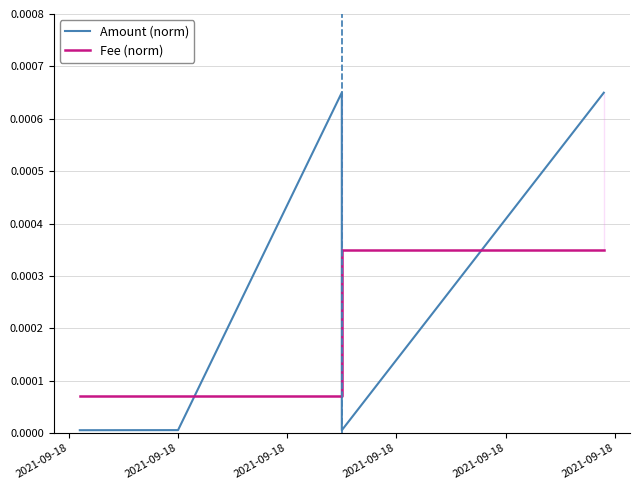

Where do Fee (normalized) and Amount (normalized) first cross each other?

2021-09-18 and 2021-09-18